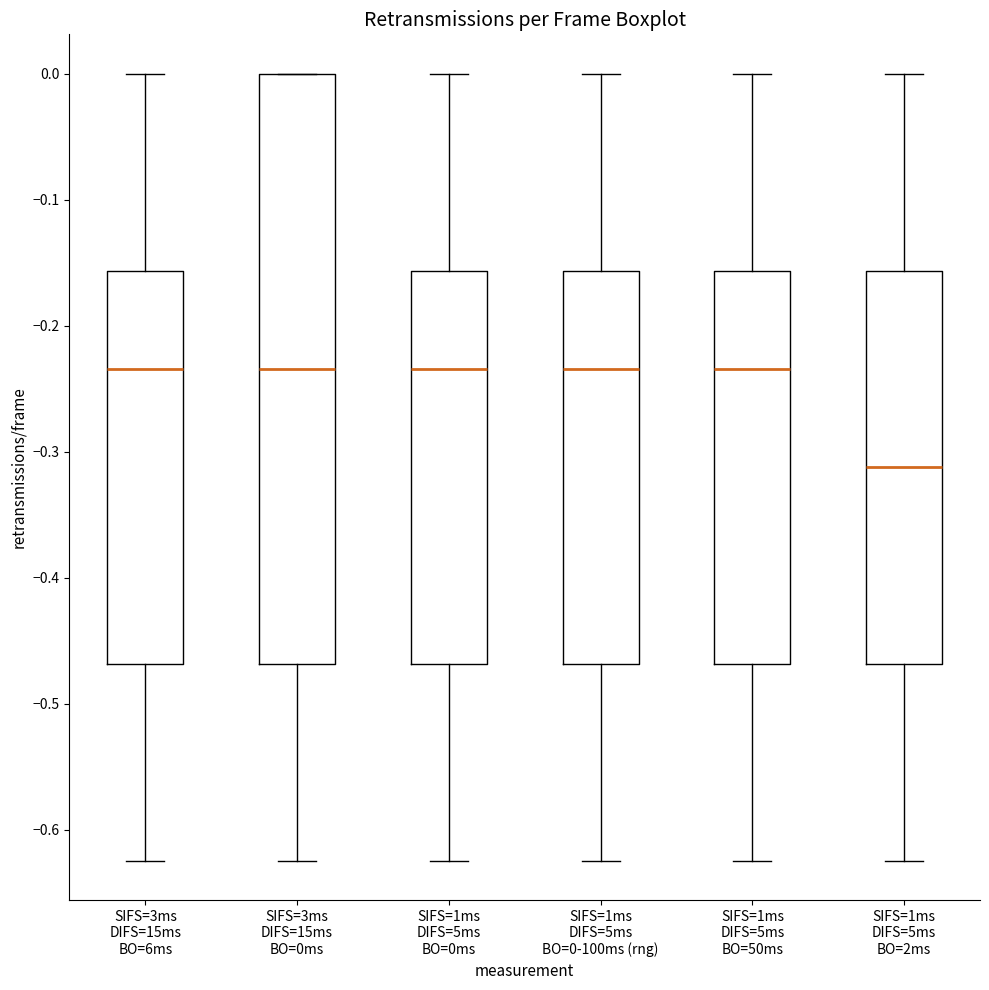

Comparing the boxes themselves (not the whiskers), which one is the tallest?

SIFS=3ms DIFS=15ms BO=0ms